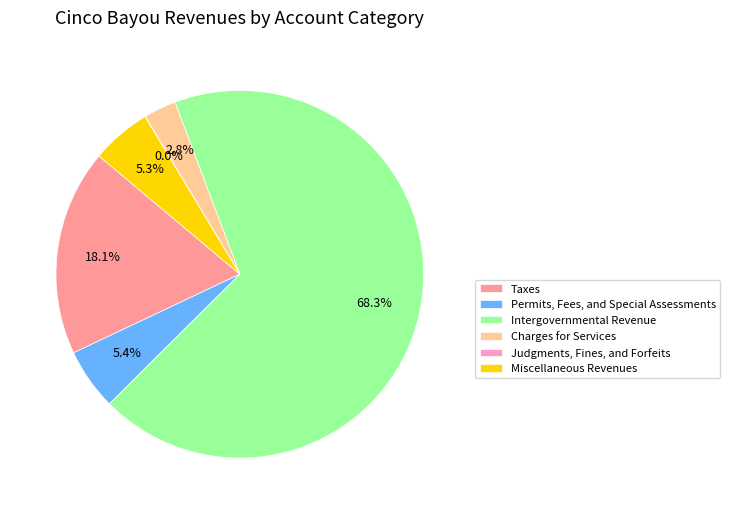

Is there any slice that represents more than half of the pie?

Yes